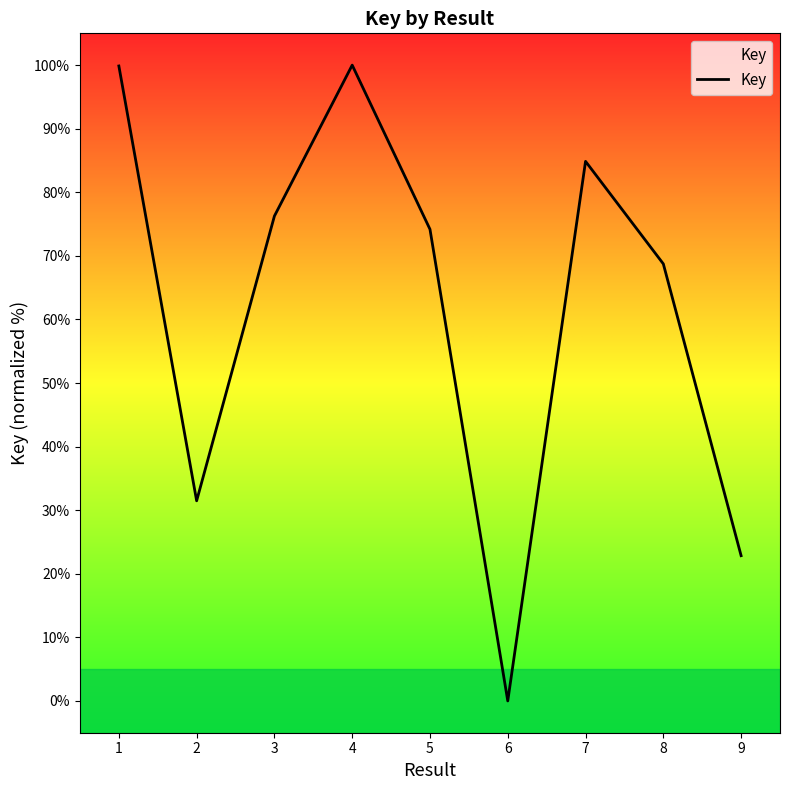

At which category does the data reach its first local valley?

2